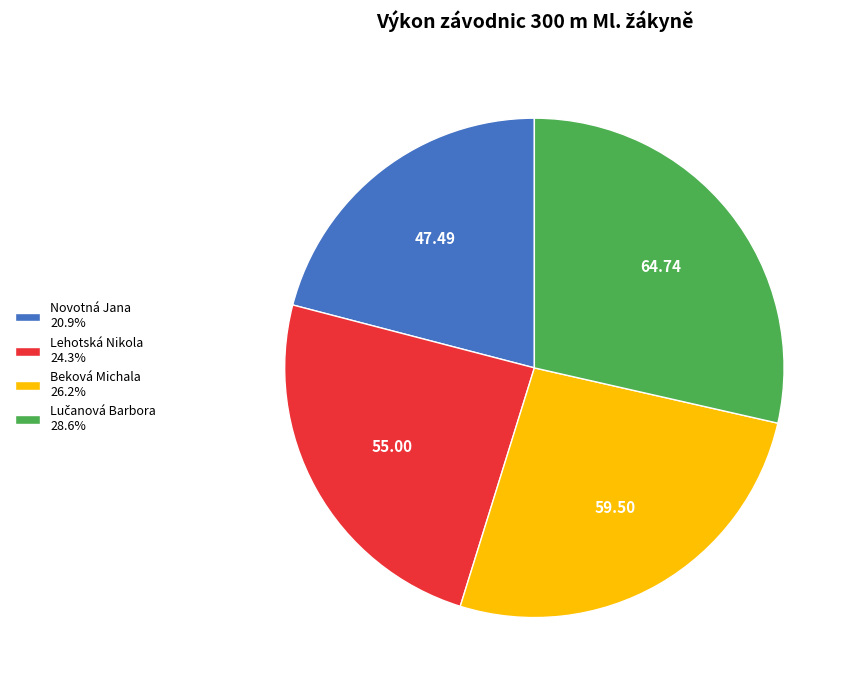

What is the smallest slice in the pie chart?

Novotná Jana